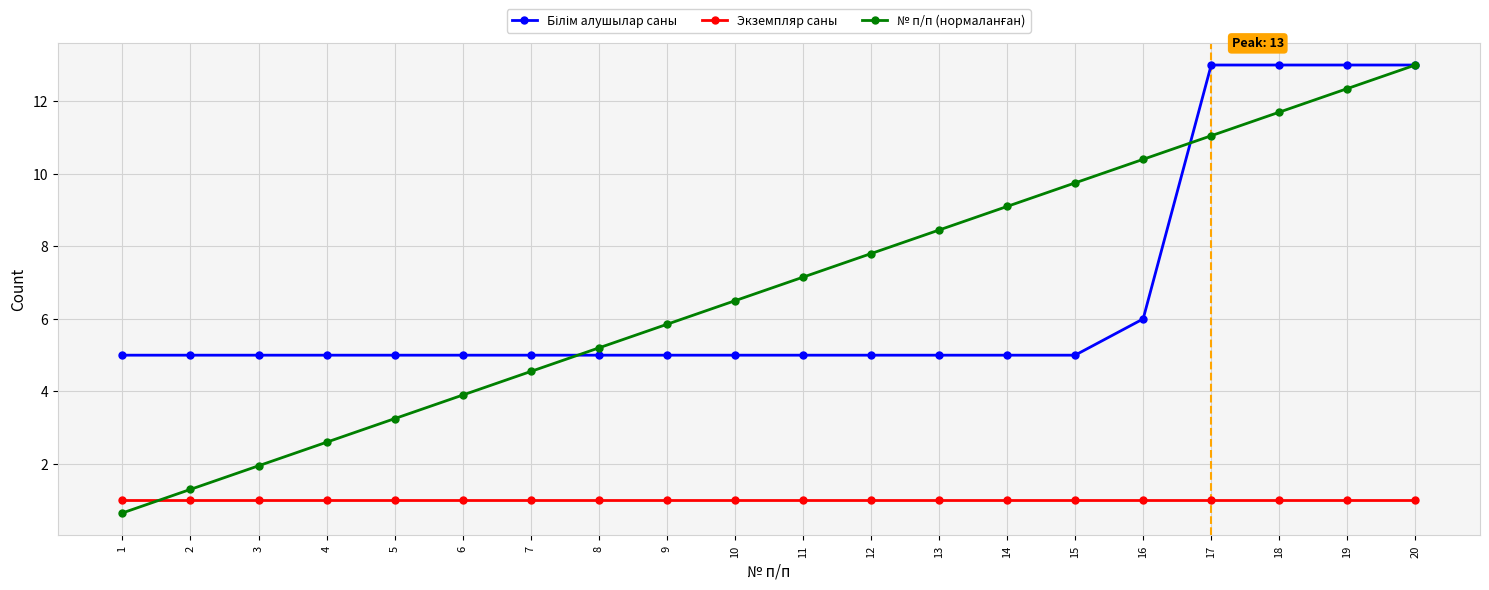

Which label corresponds to the smallest value in the chart?

1